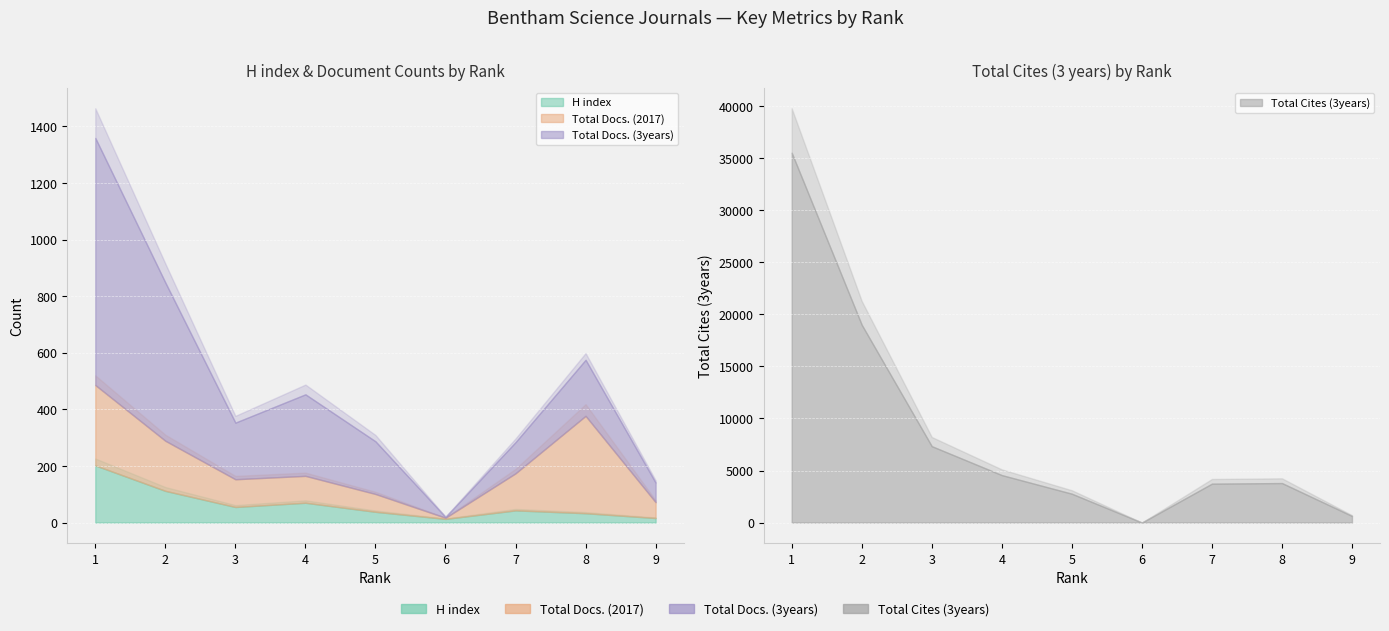

Between 4 and 9, which series saw the biggest shift?

Total Cites (3years)